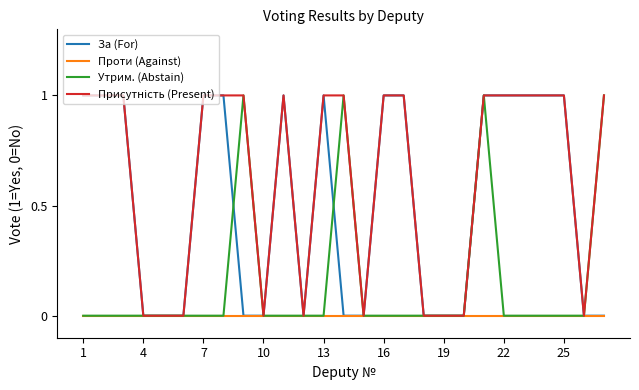

Reading right to left, extract all data points from this chart.

За (For): 0	0	1	1	1	1	1	0	0	0	1	1	0	0	1	0	1	0	0	1	1	0	0	0	1	1	1
Проти (Against): 0	0	0	0	0	0	0	0	0	0	0	0	0	0	0	0	0	0	0	0	0	0	0	0	0	0	0
Утрим. (Abstain): 1	0	0	0	0	0	1	0	0	0	0	0	0	1	0	0	0	0	1	0	0	0	0	0	0	0	0
Присутність (Present): 1	0	1	1	1	1	1	0	0	0	1	1	0	1	1	0	1	0	1	1	1	0	0	0	1	1	1